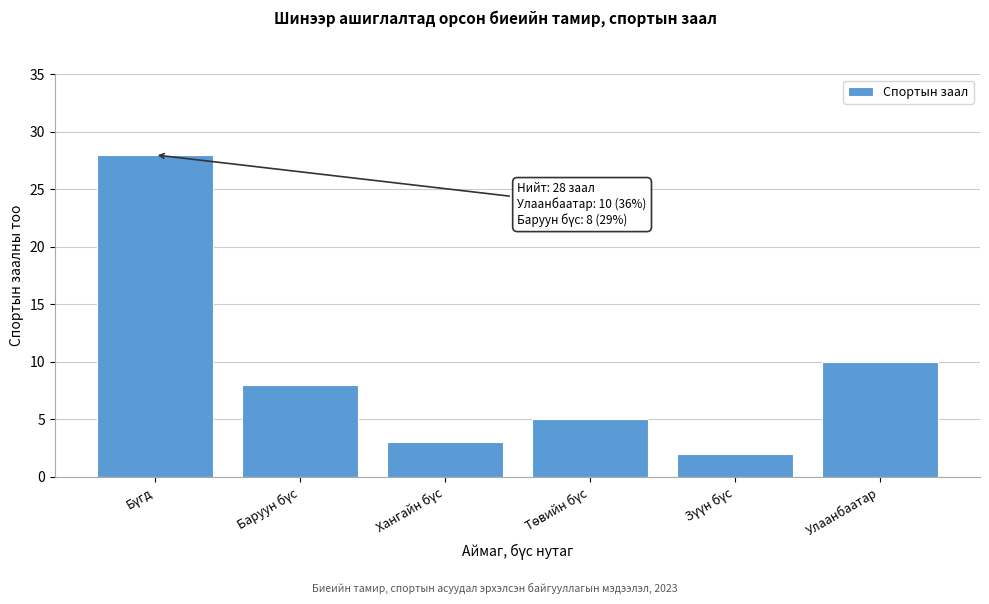

Reading right to left, transcribe all the data shown in this chart.

10	2	5	3	8	28